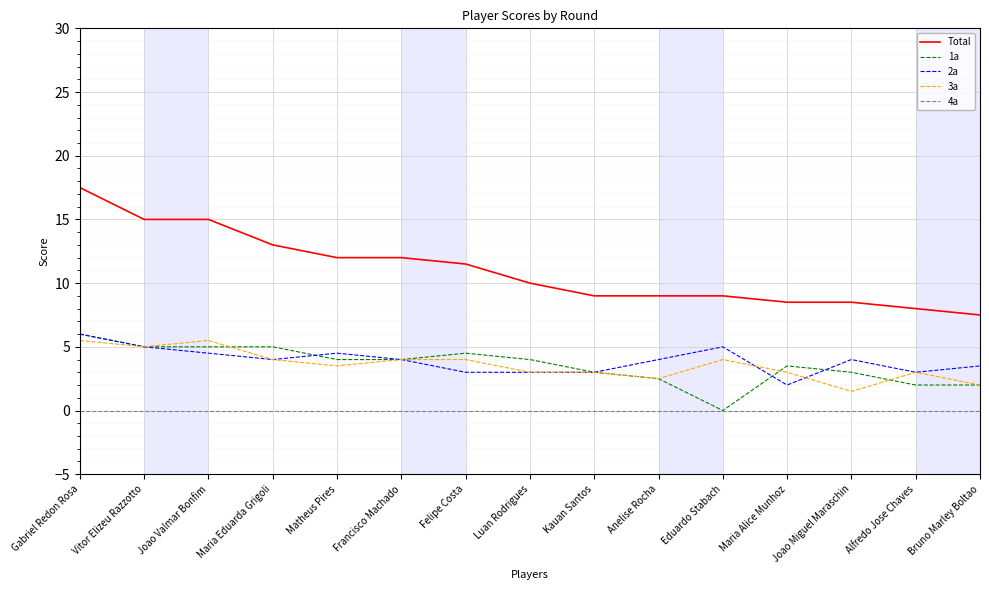

What is the approximate value of Total at Gabriel Redon Rosa?

17.5